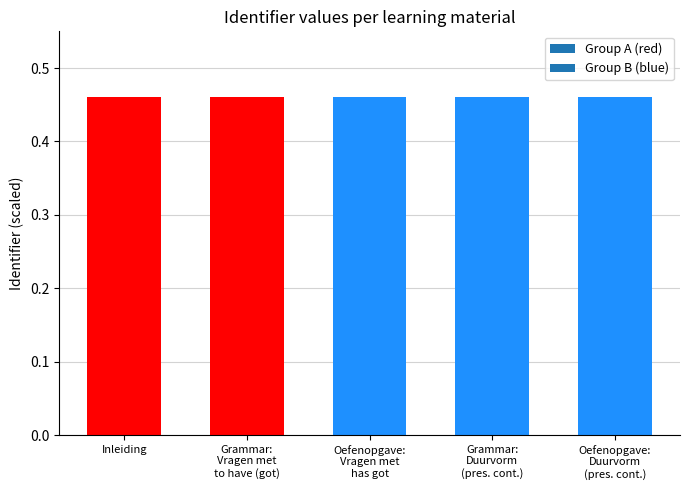

How many values are between 0 and 1?

5